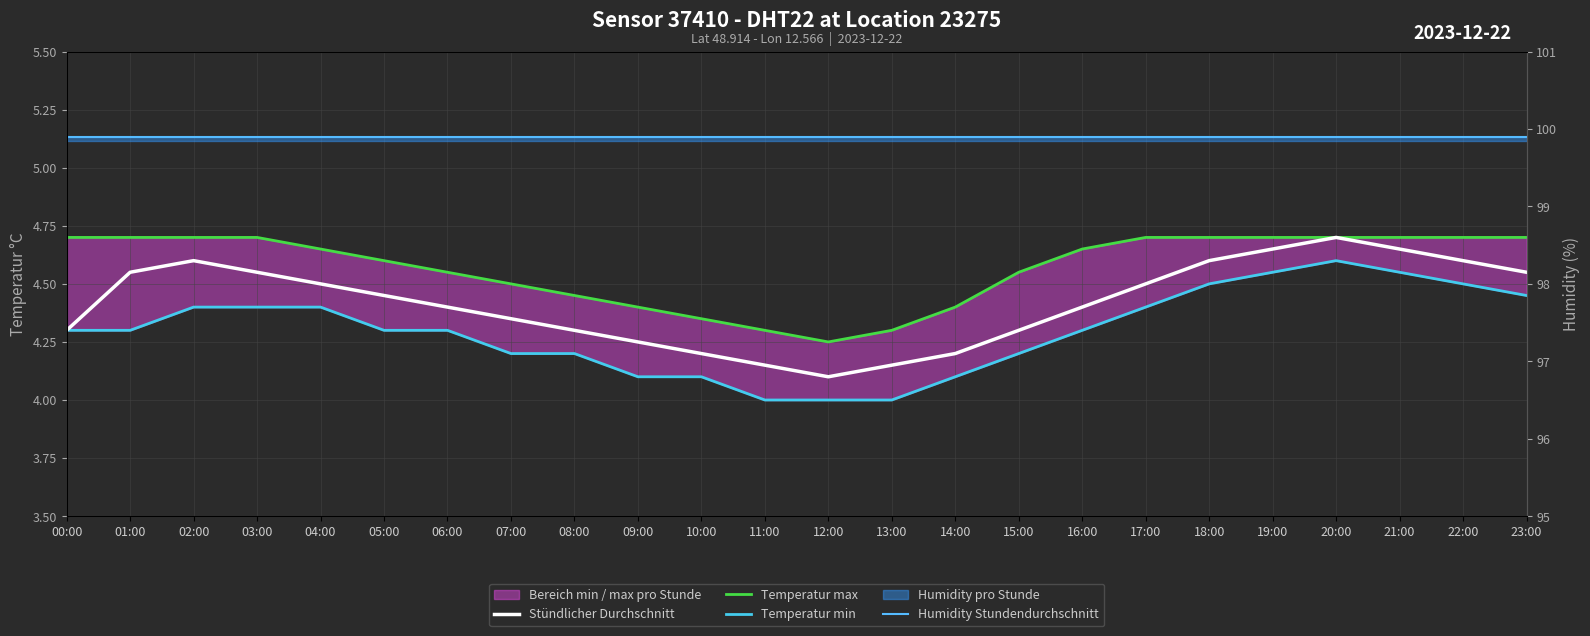

Which series has the widest spread of values?

Stündlicher Durchschnitt